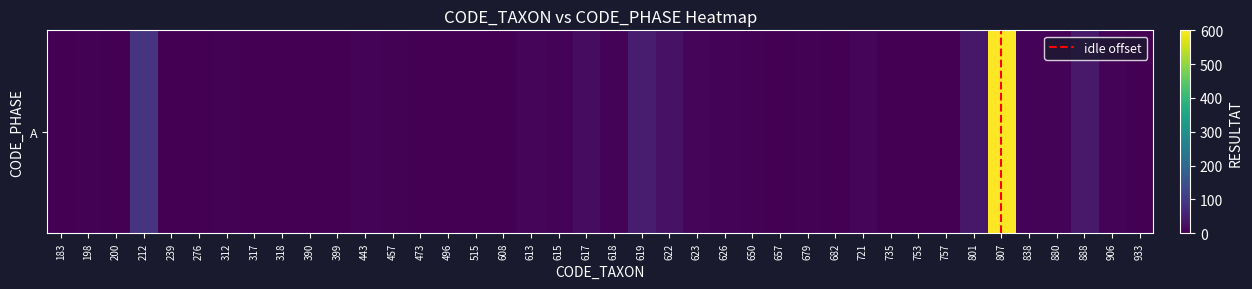

How many data points are above 3?

18